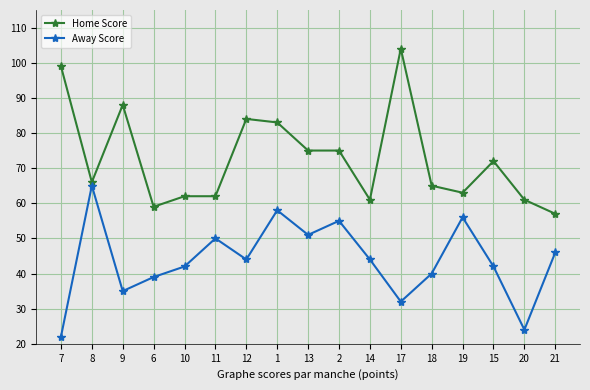

What is the label of the 10th point from the right?

1